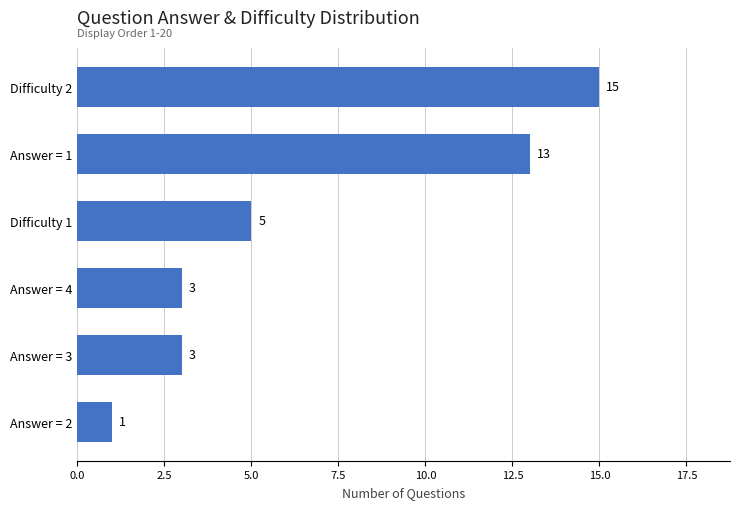

Is it true that the value at Difficulty 2 is 27?

False